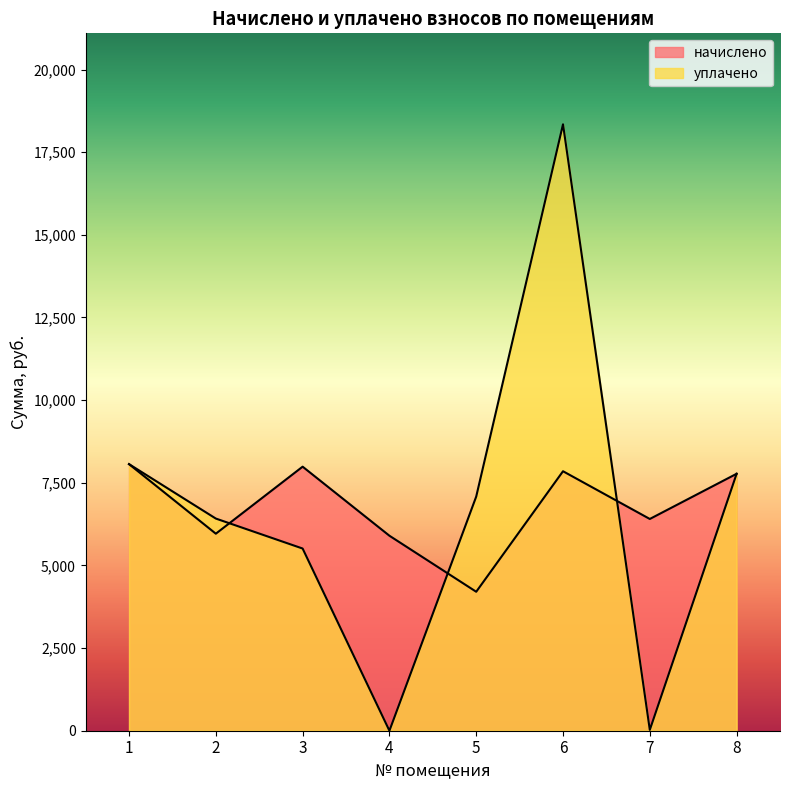

What is the average value of the уплачено series?

6652.0